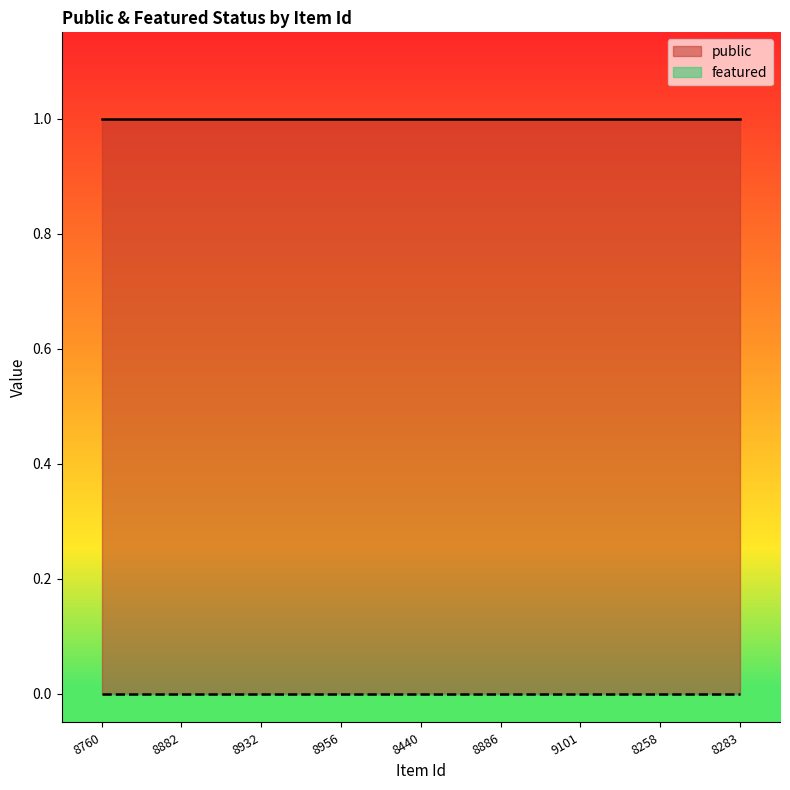

Which has a higher value, 8440 or 9101?

8440